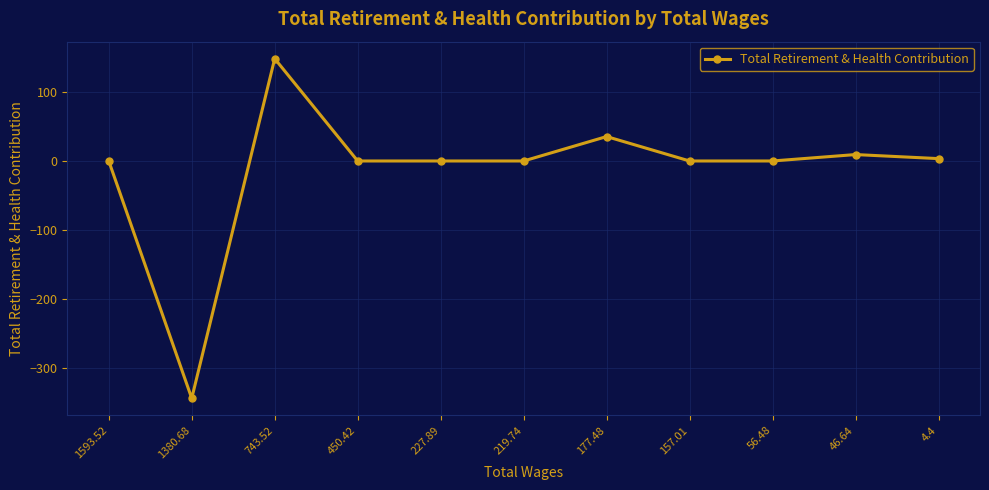

What is the sum of all values?

-147.3